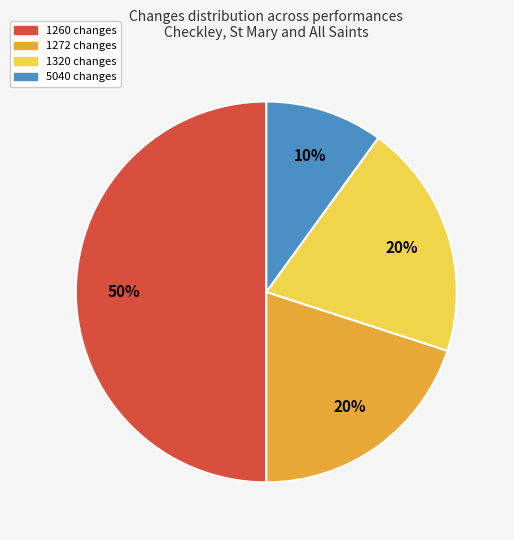

To the nearest percent, what is the average slice percentage?

25%